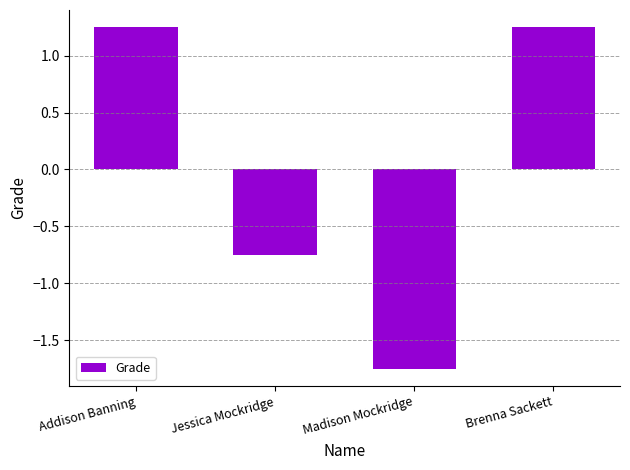

Where does the data first go above 1?

Addison Banning